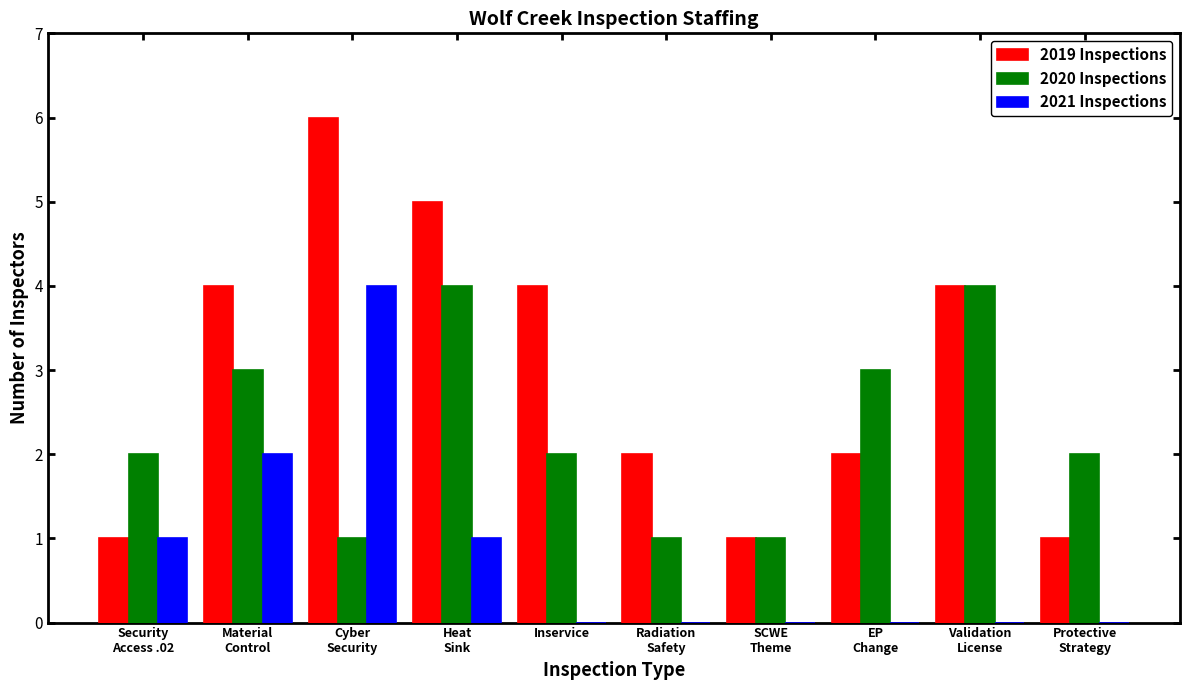

What is the spread (max minus min) of values at Validation
License?

4